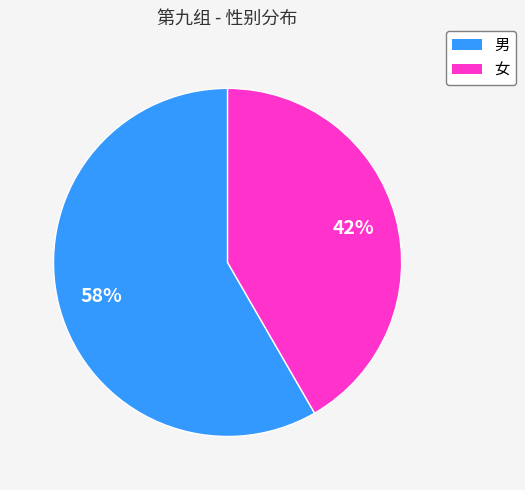

To the nearest percent, what portion does 女 represent?

42%